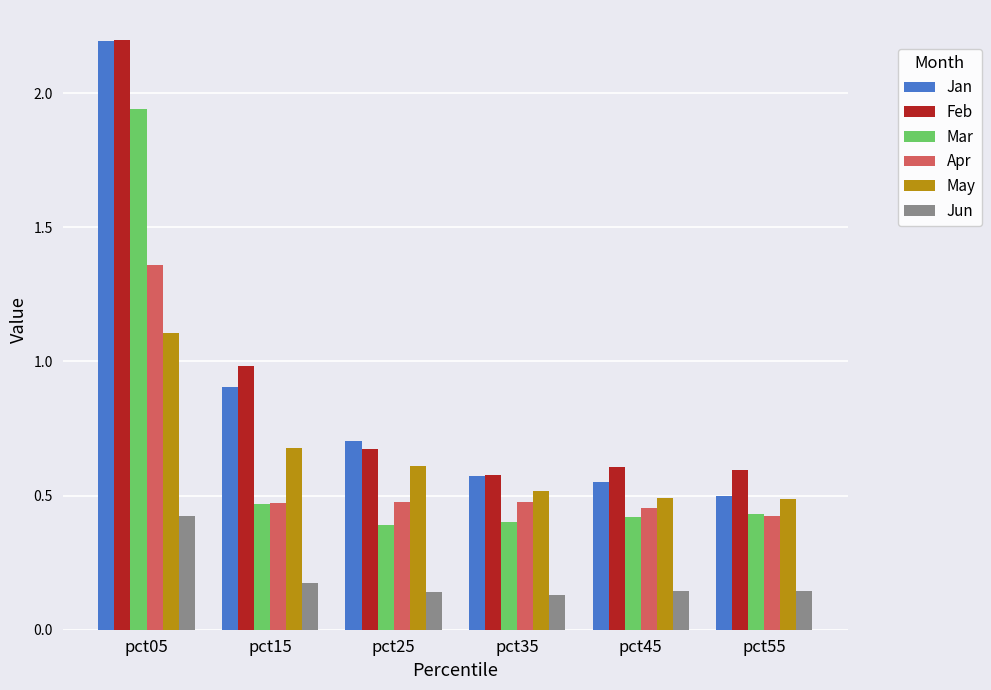

What is the spread (max minus min) of values at pct15?

0.8